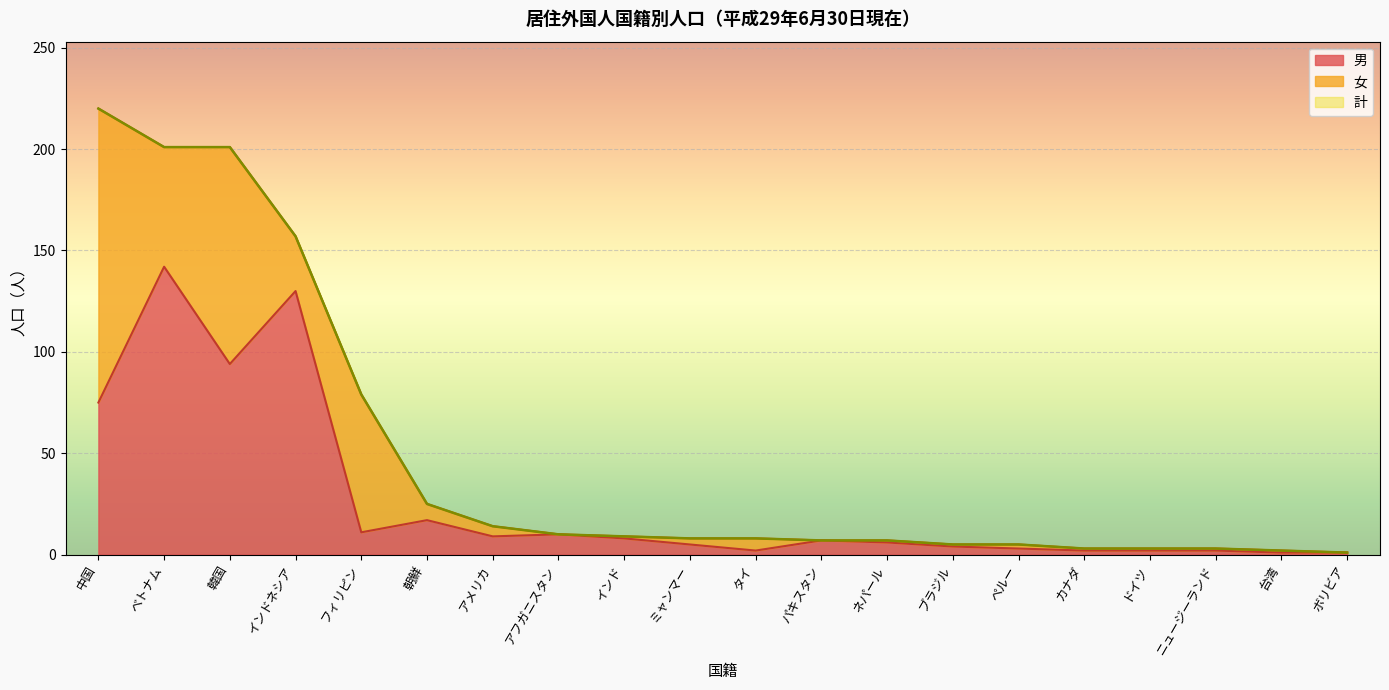

Which series has the largest range (max minus min)?

計